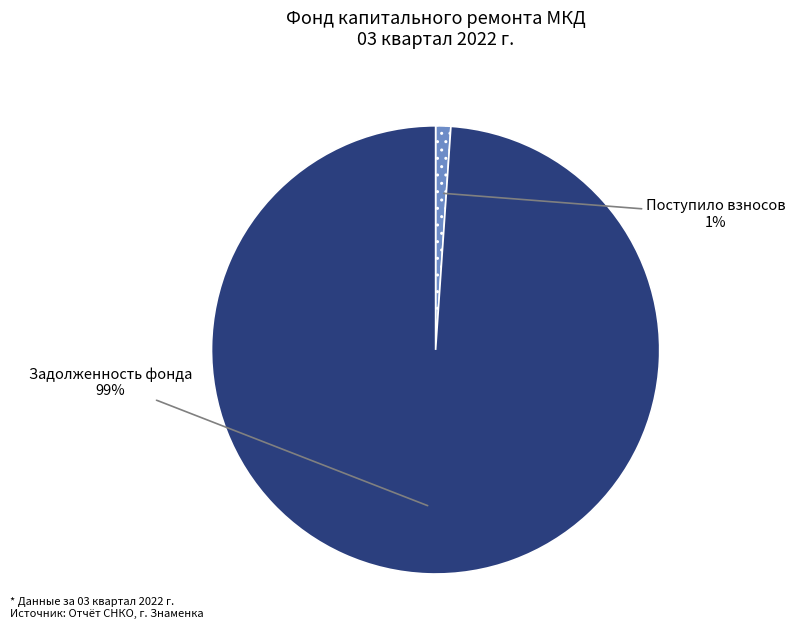

Is it true that Задолженность фонда is 99% of the pie?

True